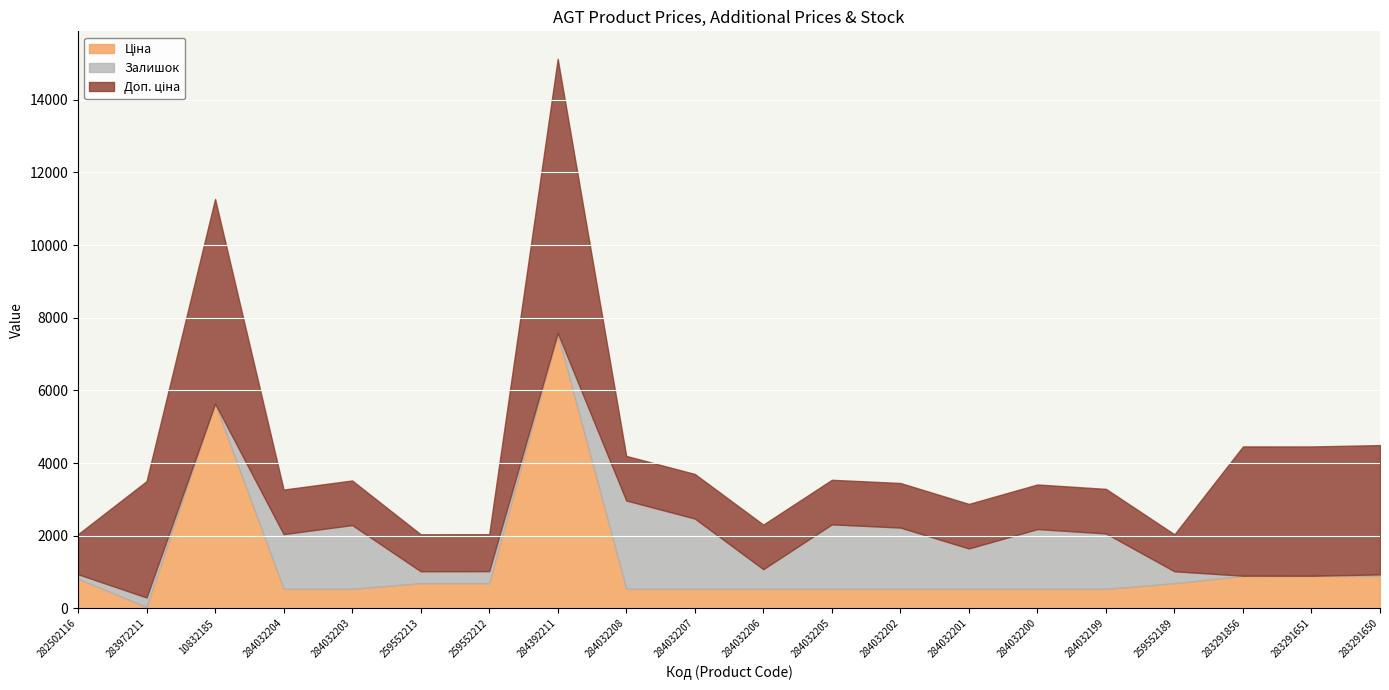

What is the difference between the Ціна values at 284032203 and 283291651?

354.5